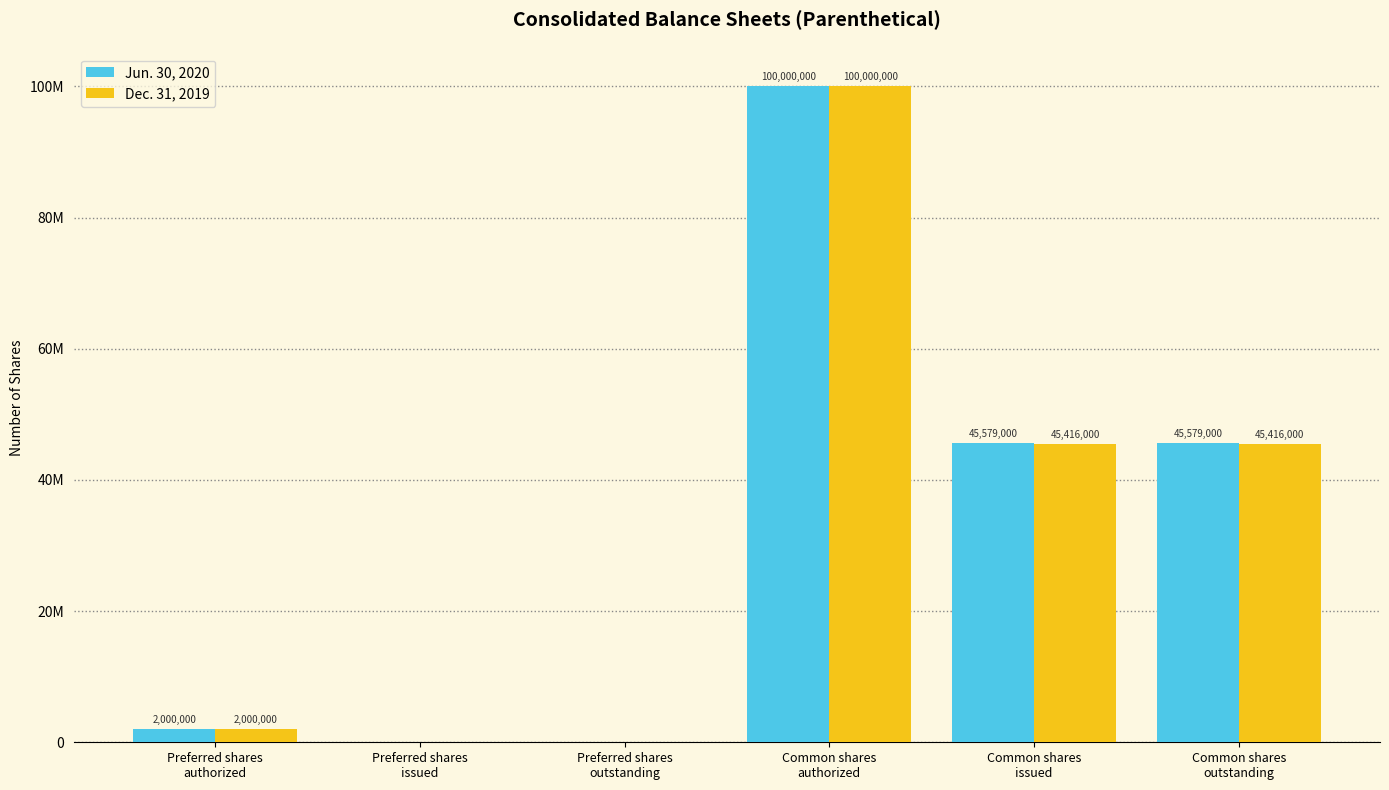

Are the bars grouped side by side (vs. stacked)?

Yes